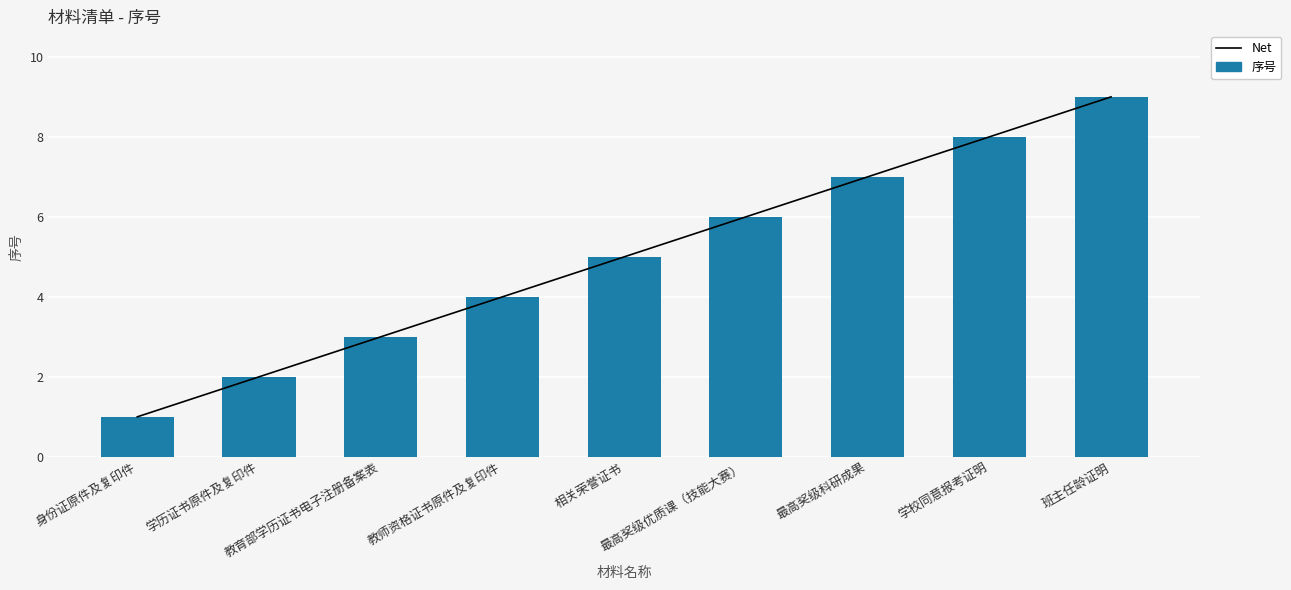

What is the difference between the 序号 values at 班主任龄证明 and 学历证书原件及复印件?

7